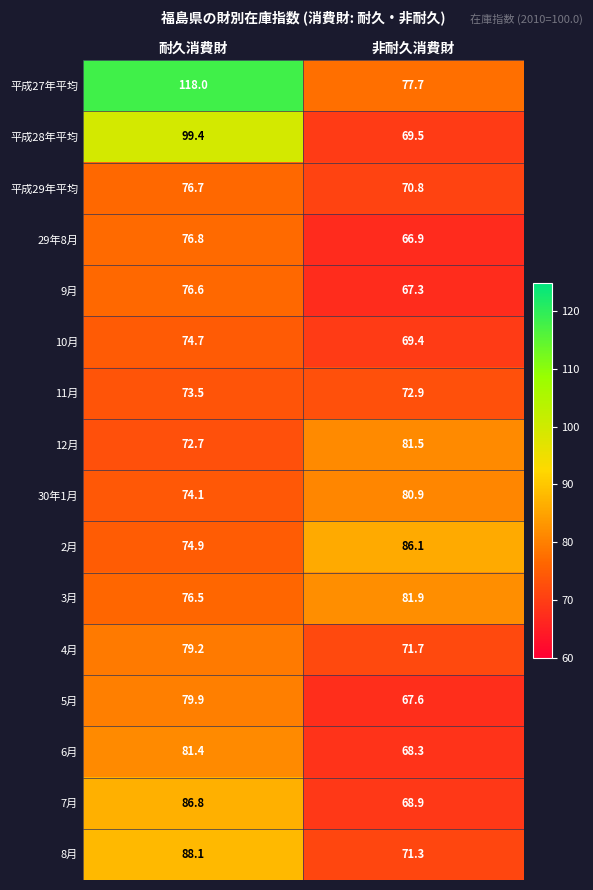

Which series has the largest total across all categories?

平成27年平均